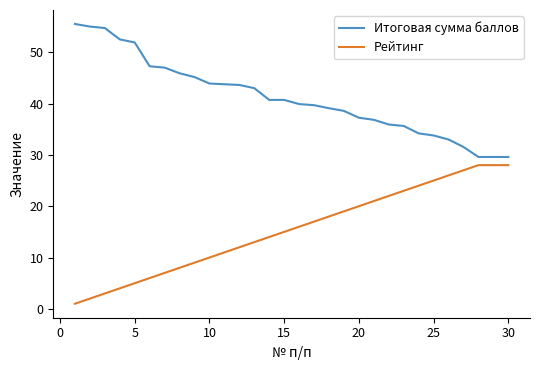

What is the maximum value for Итоговая сумма баллов?

55.5